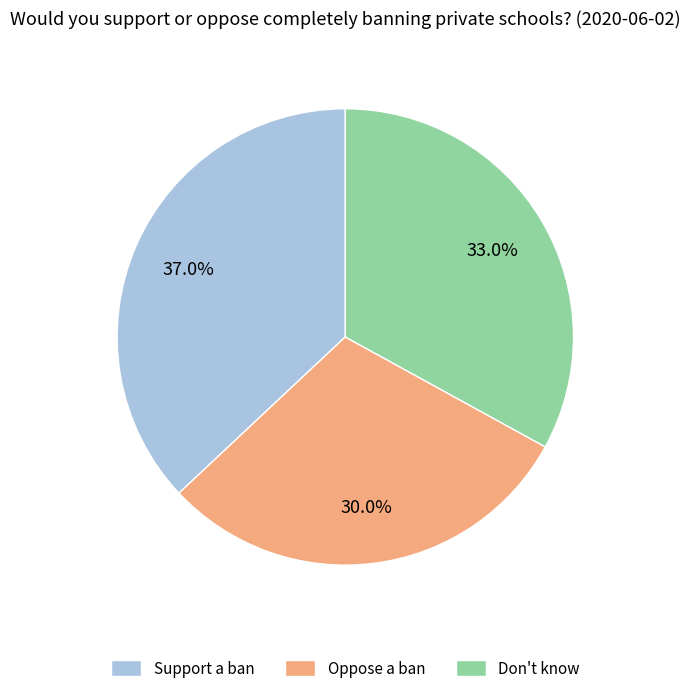

Count the number of slices in the pie.

3